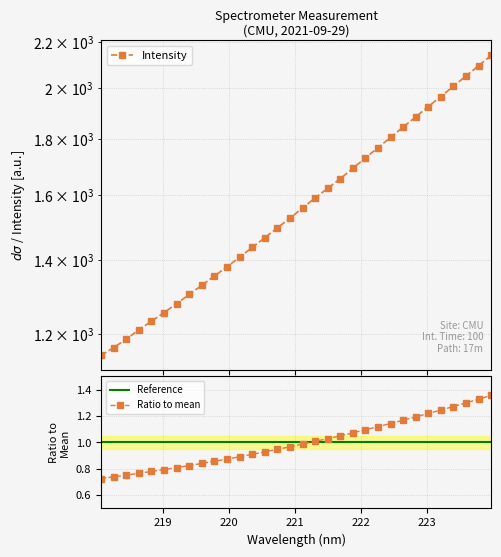

How many data points are above 1558?

16